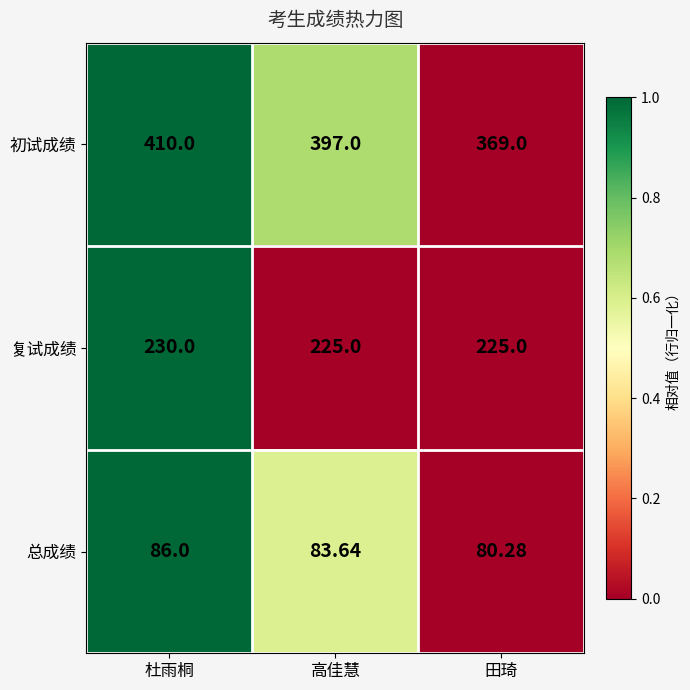

At 高佳慧, list the series in order from largest to smallest.

初试成绩, 复试成绩, 总成绩